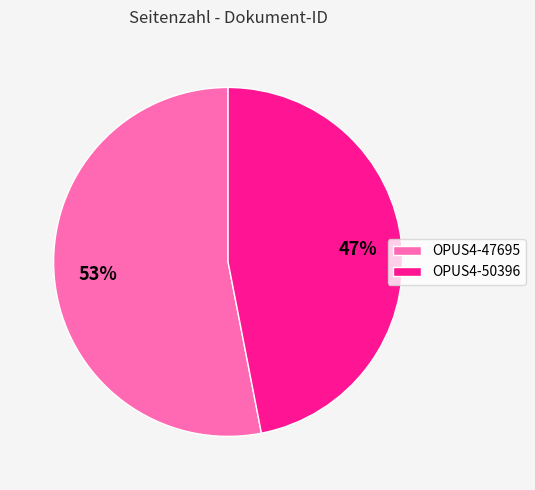

How many slices are in this pie chart?

2